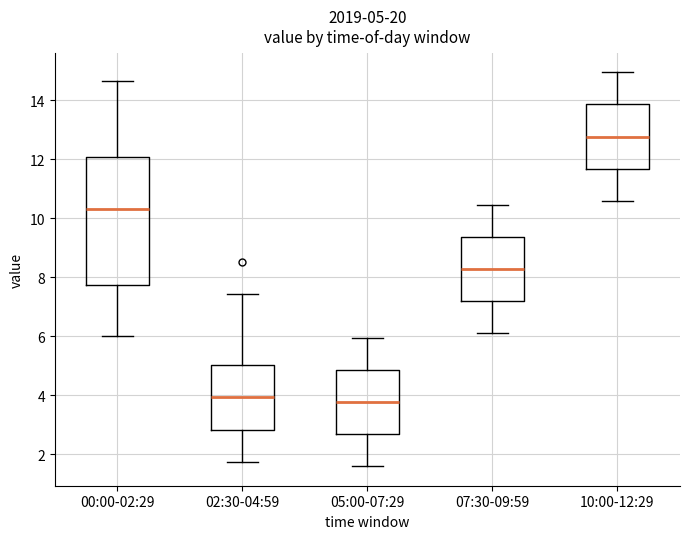

Which box's median line is the highest?

10:00-12:29